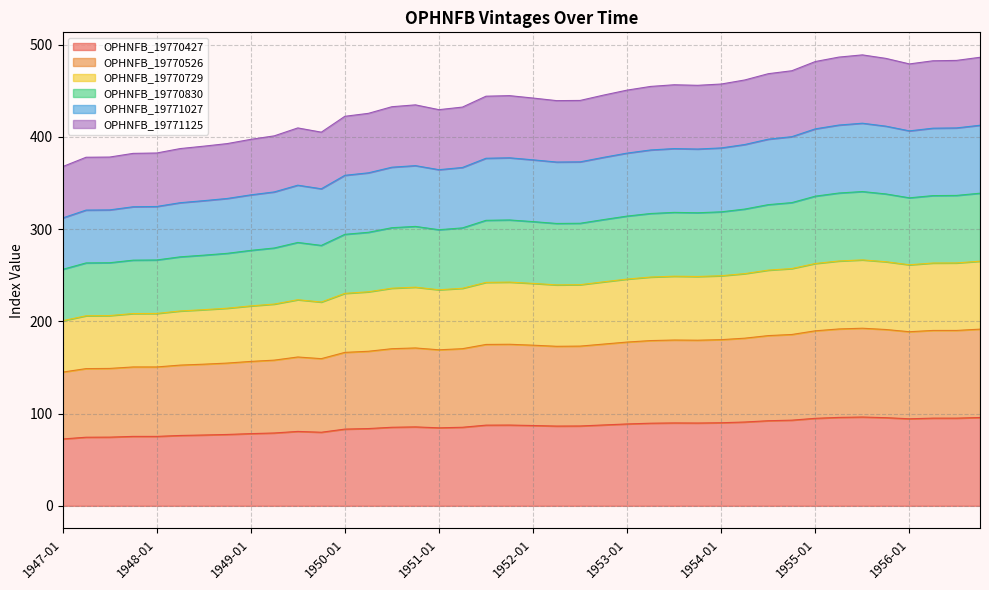

True or false: OPHNFB_19771125 and OPHNFB_19770526 cross at least once.

False